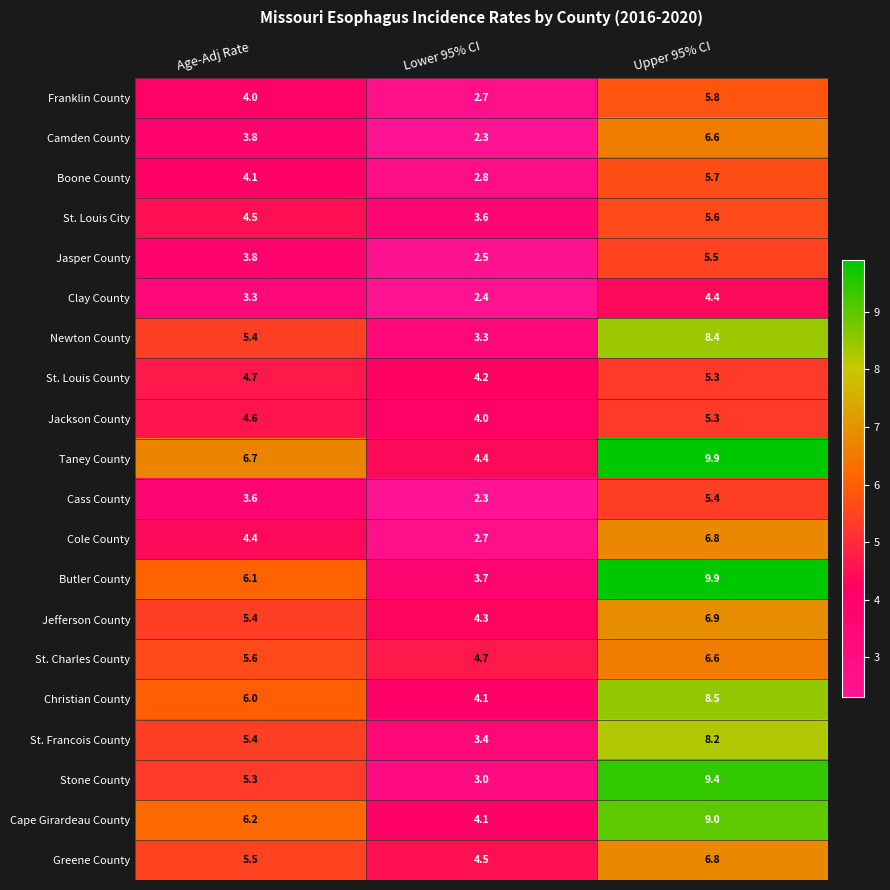

What is the sum of the Jackson County values at Upper 95% CI and Lower 95% CI?

9.3